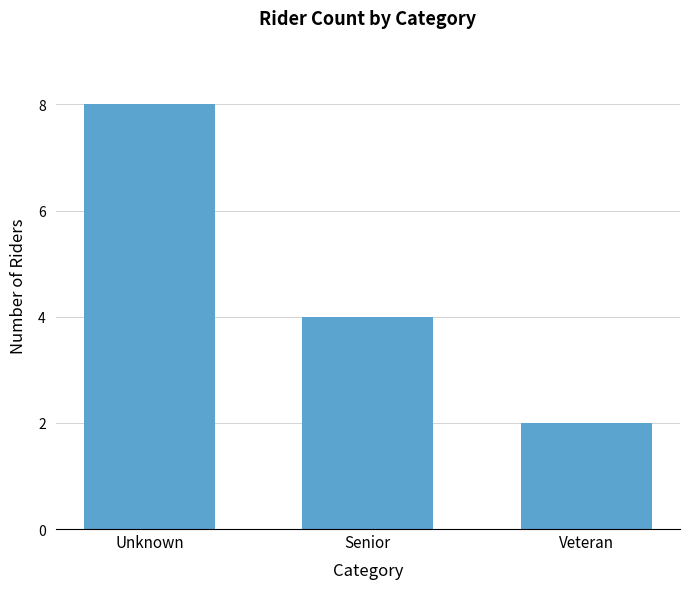

True or false: the data shows 2 at Veteran.

True